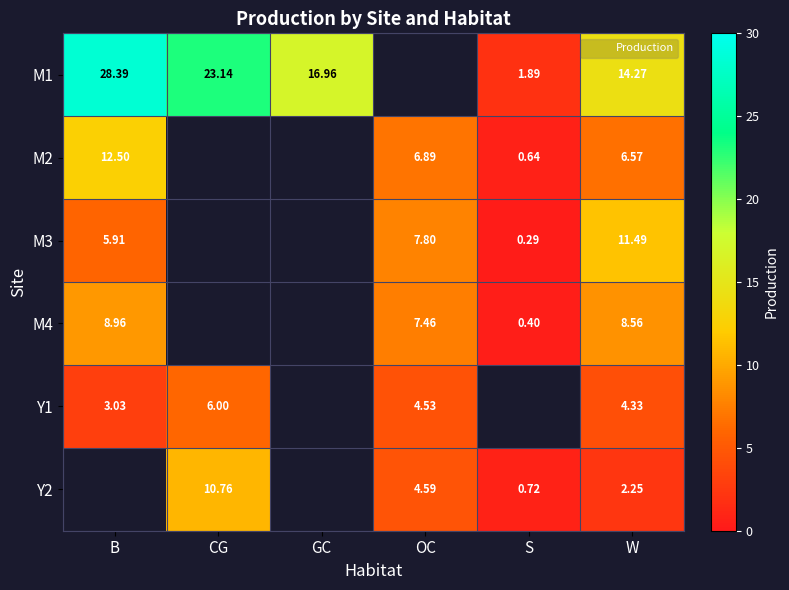

Is the value of Y2 at W greater than the value of M3 at S?

Yes